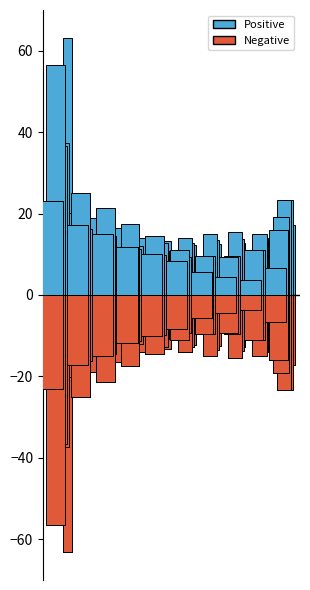

How many data points are less than 10?

5